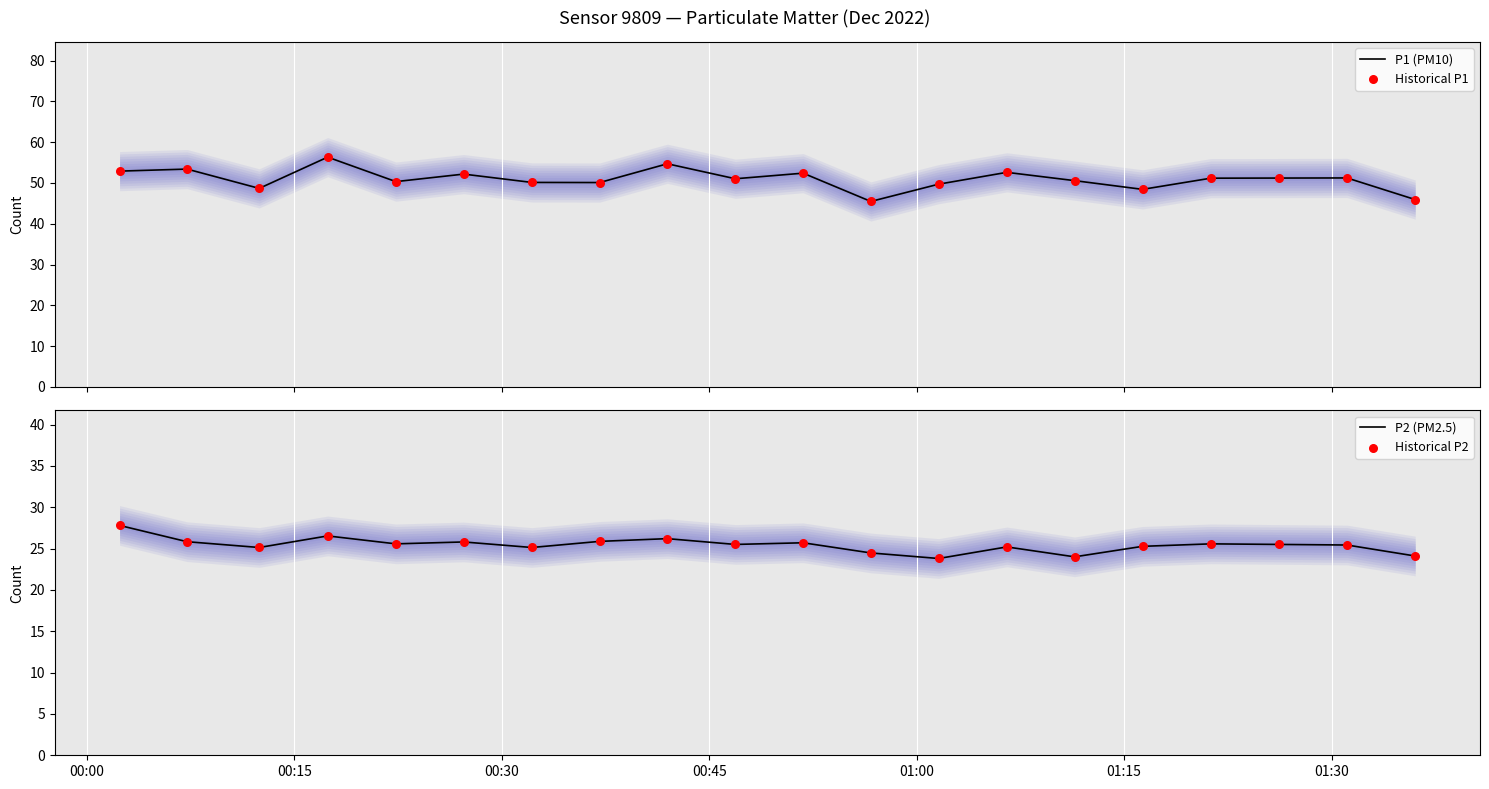

Which series has the largest total across all categories?

P1 (PM10)